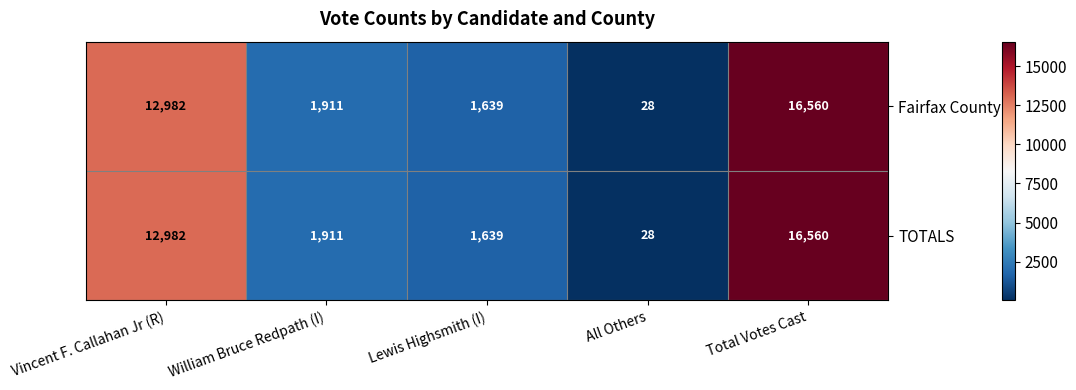

List the labels in order of Fairfax County value, smallest first.

All Others, Lewis Highsmith (I), William Bruce Redpath (I), Vincent F. Callahan Jr (R), Total Votes Cast